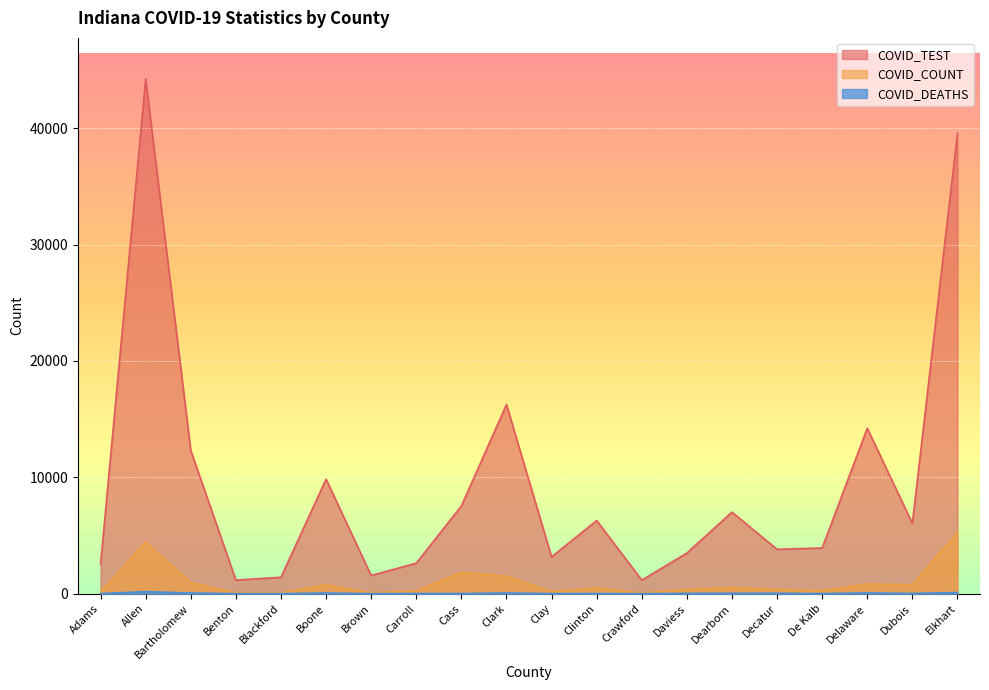

At which category is the sum across all series the highest?

Allen